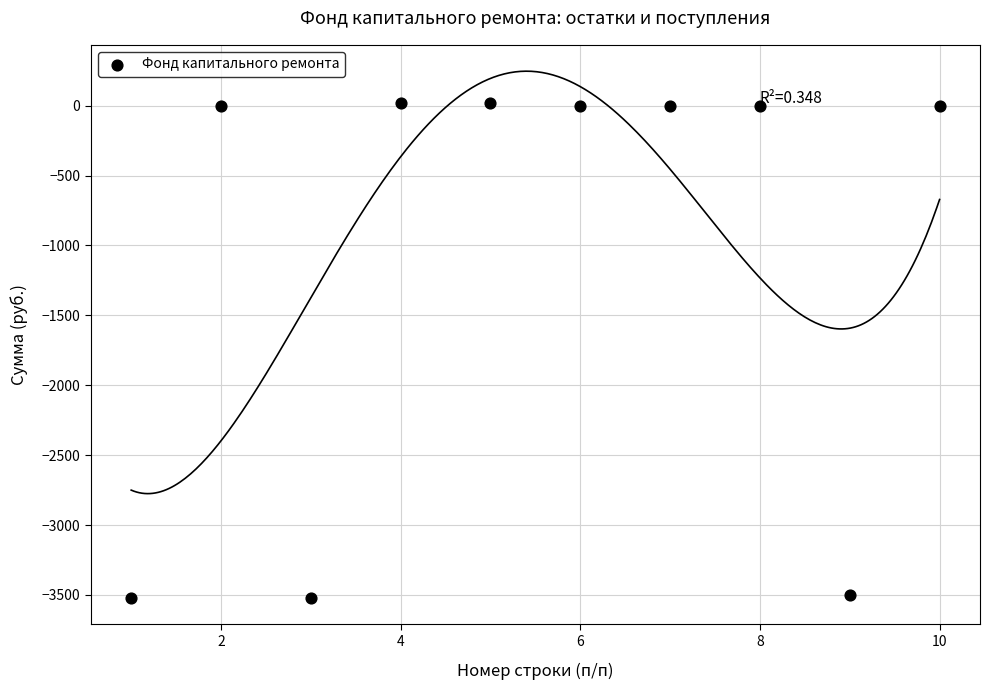

What is the average Y value?

-1050.4